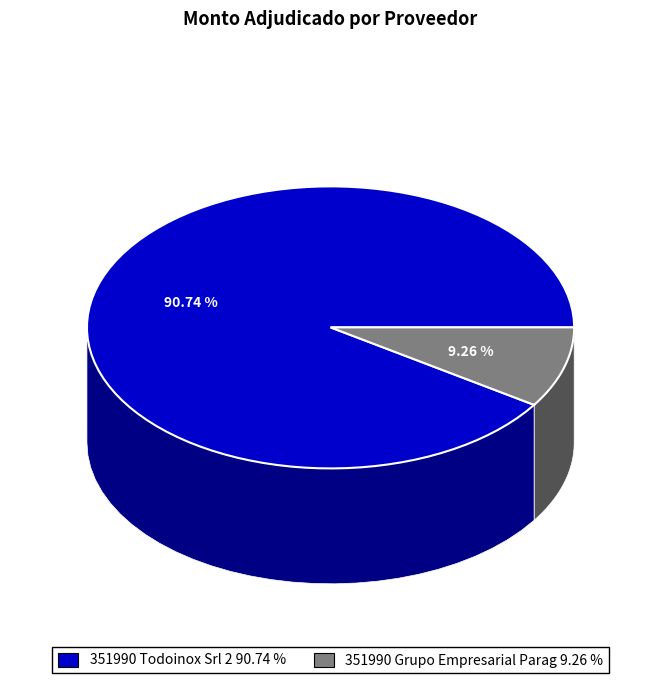

Which slice is the smallest?

351990-grupo-empresarial-paraguay-s-a-3